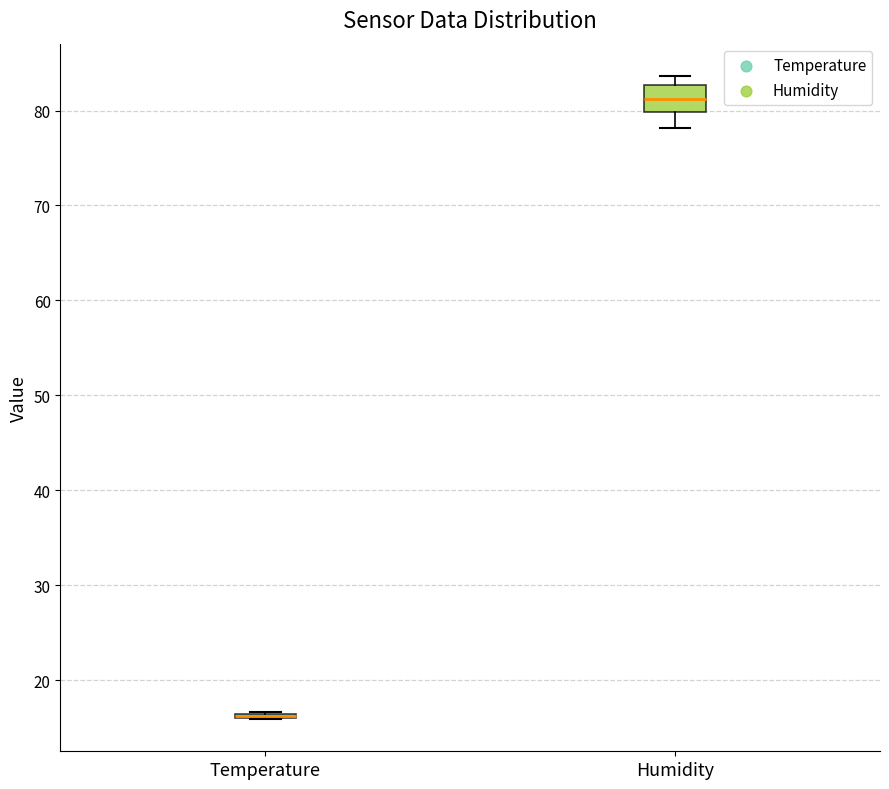

Which box is the tallest, from its lower edge to its upper edge?

Humidity